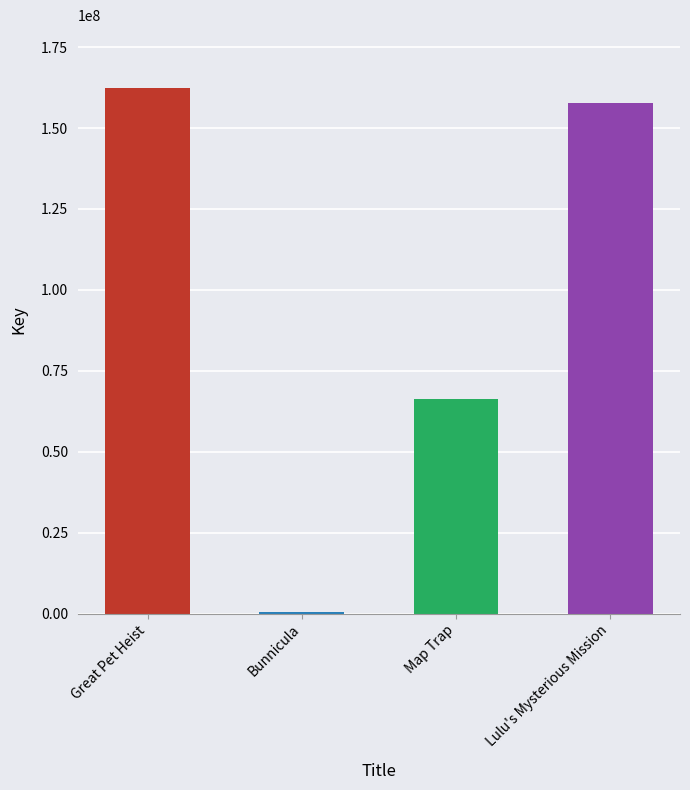

What is the ratio of the value at Map Trap to the value at Great Pet Heist?

0.4